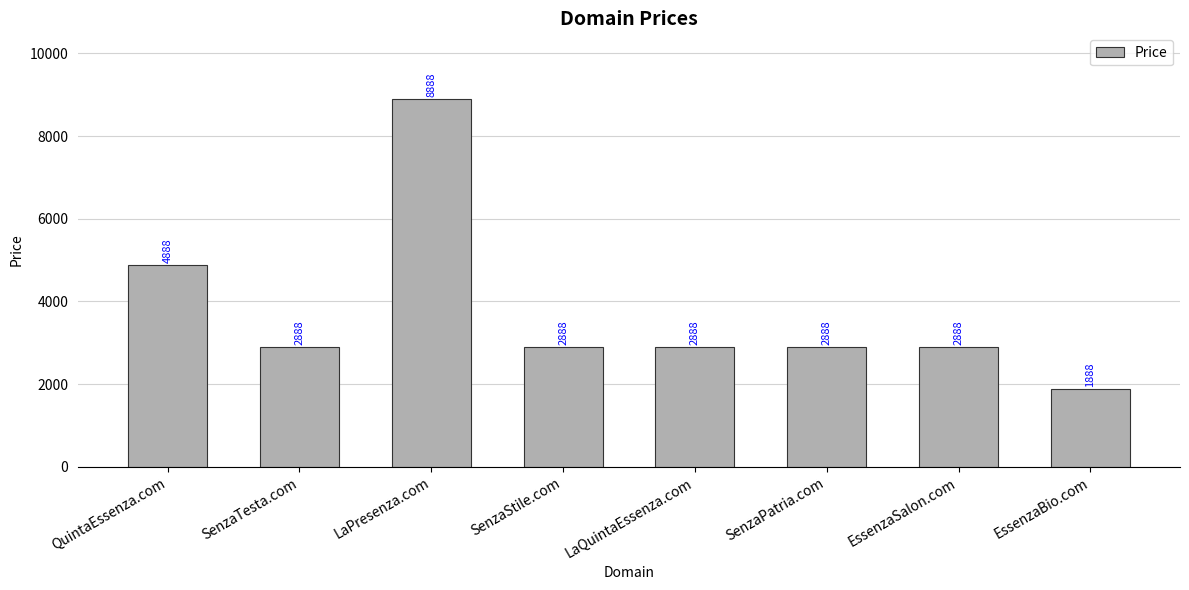

How many values are between 2888 and 4888?

6